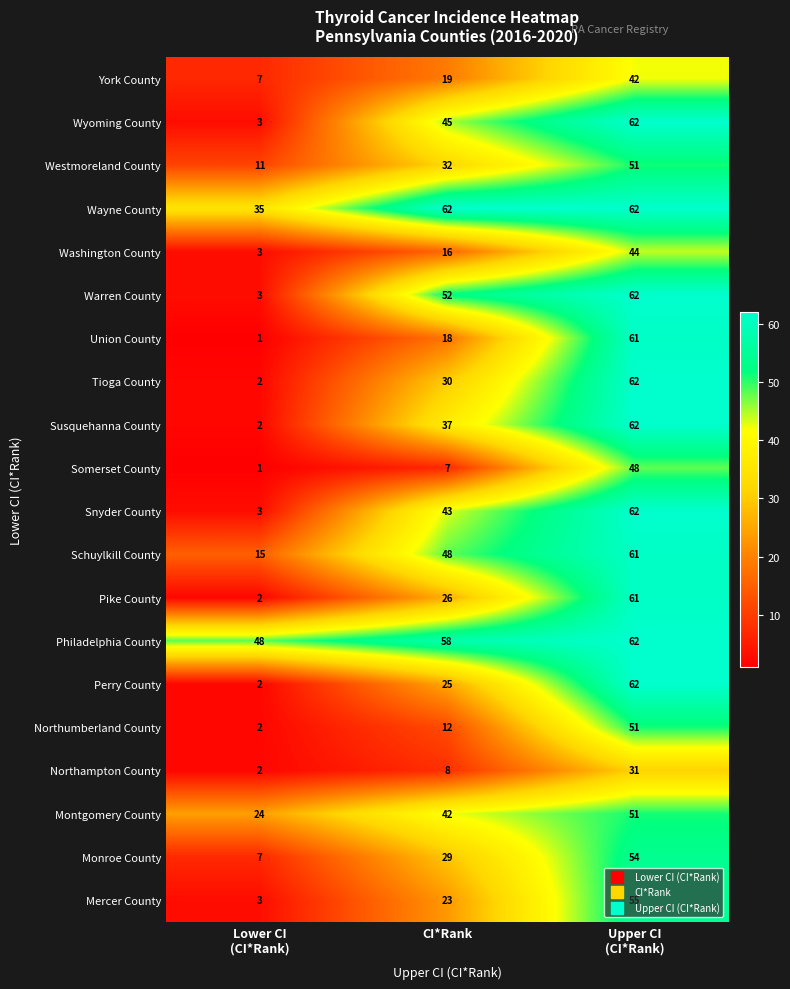

Is it true that Snyder County equals 43 at CI*Rank?

True